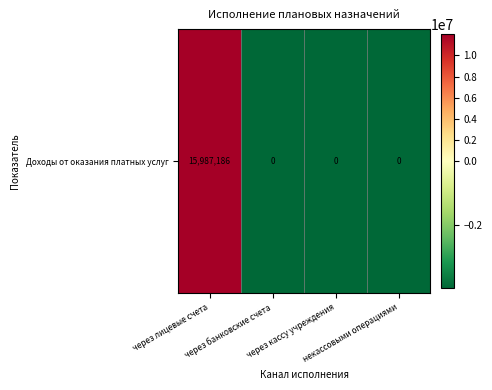

At which label does the data first exceed -3996796?

через лицевые счета